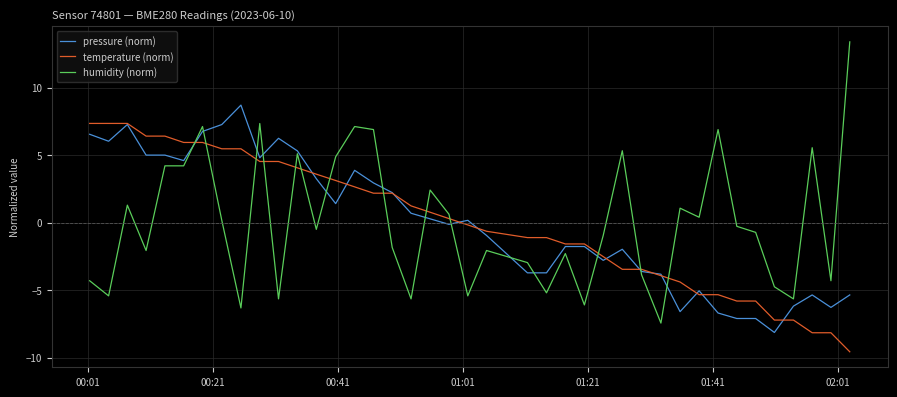

What is the minimum value shown in the chart?

-9.6